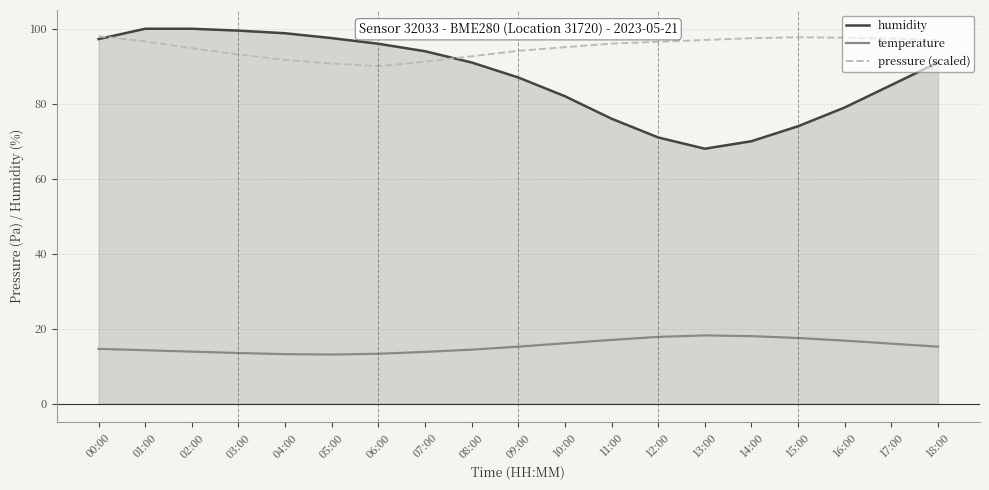

What is the average value of the humidity series?

87.2